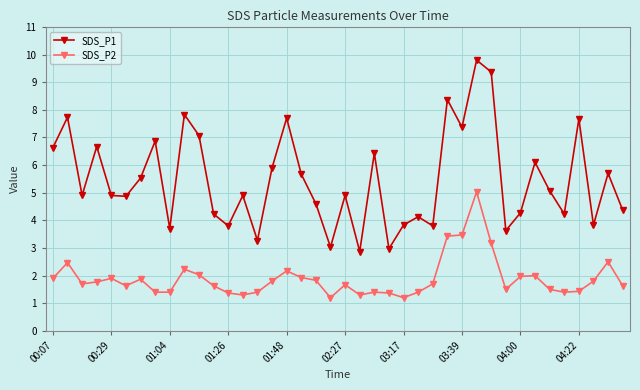

At how many categories does at least one series exceed 8?

3